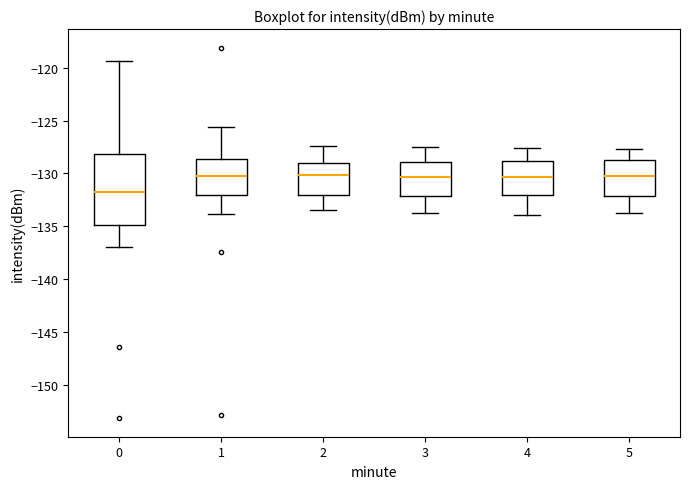

Reading left to right, transcribe this box plot: for each box, give where its median line is, the range the box spans, and where its two whiskers end, as read against the y-axis. The values are not printed on the chart, so give them approximately, as read against the axis.

0: median -132.0, box -135.0 to -128.0, whiskers -137.0 to -119.5
1: median -130.0, box -132.0 to -128.5, whiskers -134.0 to -125.5
2: median -130.0, box -132.0 to -129.0, whiskers -133.5 to -127.5
3: median -130.5, box -132.0 to -129.0, whiskers -133.5 to -127.5
4: median -130.5, box -132.0 to -129.0, whiskers -134.0 to -127.5
5: median -130.0, box -132.0 to -128.5, whiskers -133.5 to -127.5